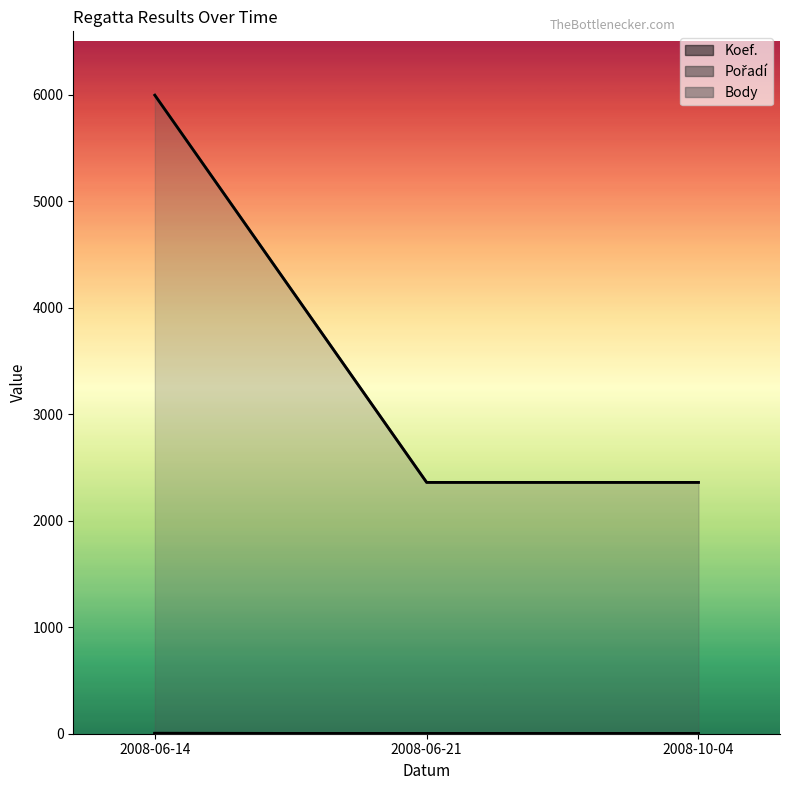

Between 2008-06-21 and 2008-06-14, which is larger?

2008-06-14